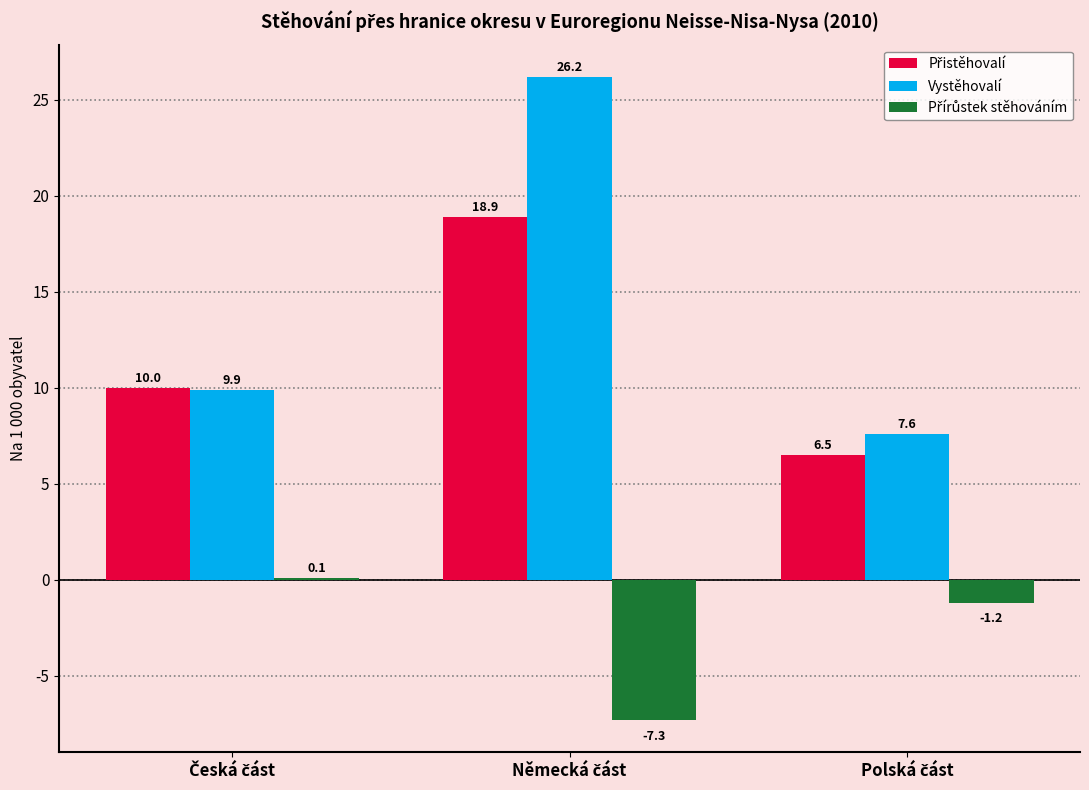

Are the bars horizontal?

No